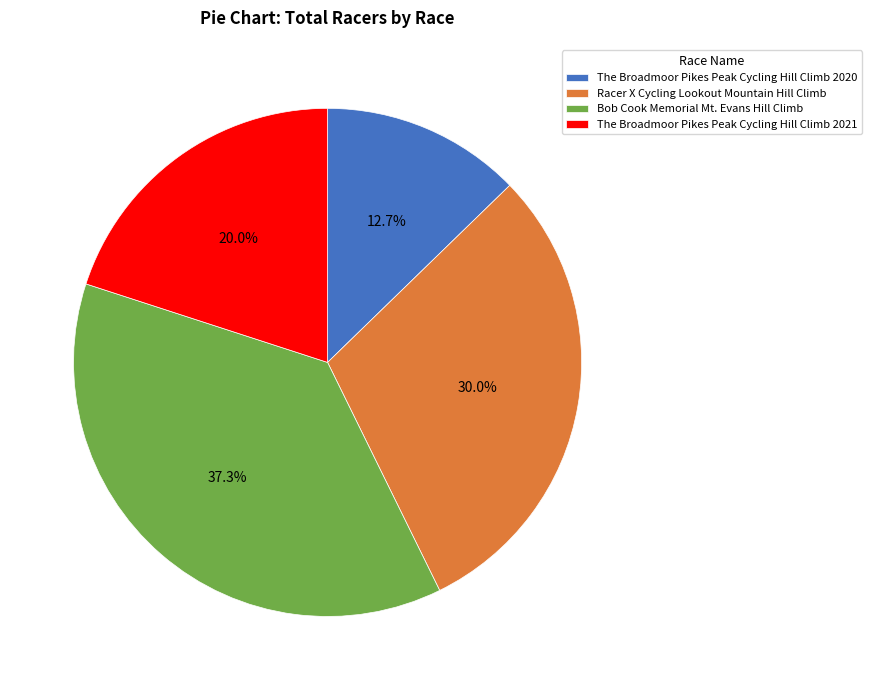

To the nearest percent, what percentage of the pie is The Broadmoor Pikes Peak Cycling Hill Climb 2020?

13%